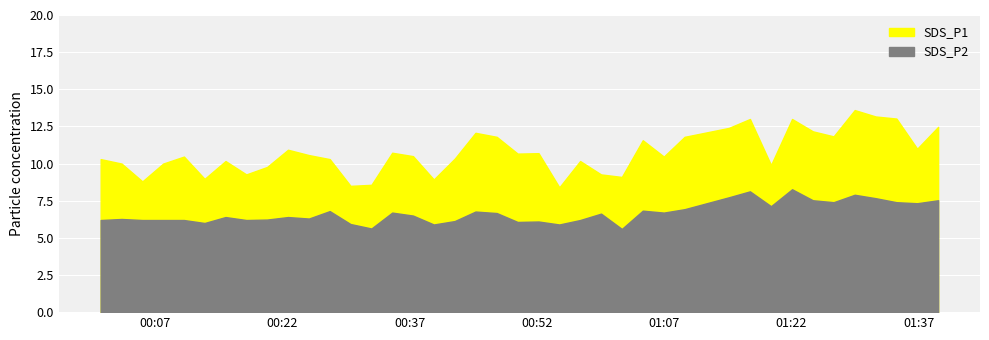

Between 2022/04/19 00:03:02 and 2022/04/19 00:44:45, which series saw the biggest shift?

SDS_P1